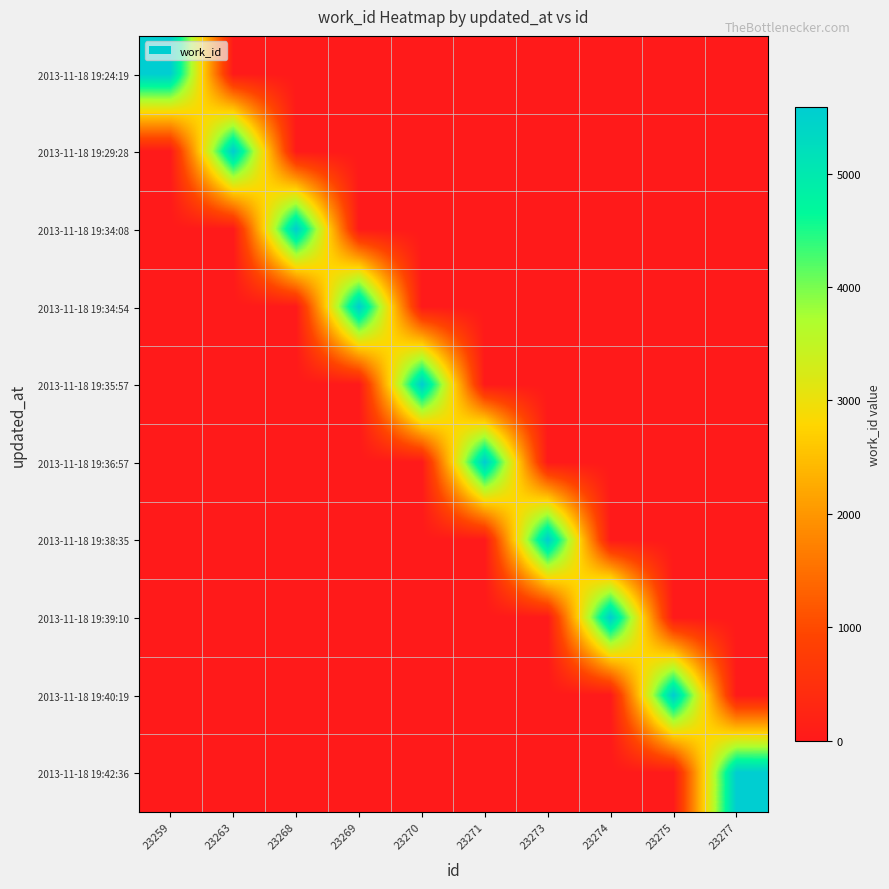

What is the difference between the highest and lowest values at 23269?

5583